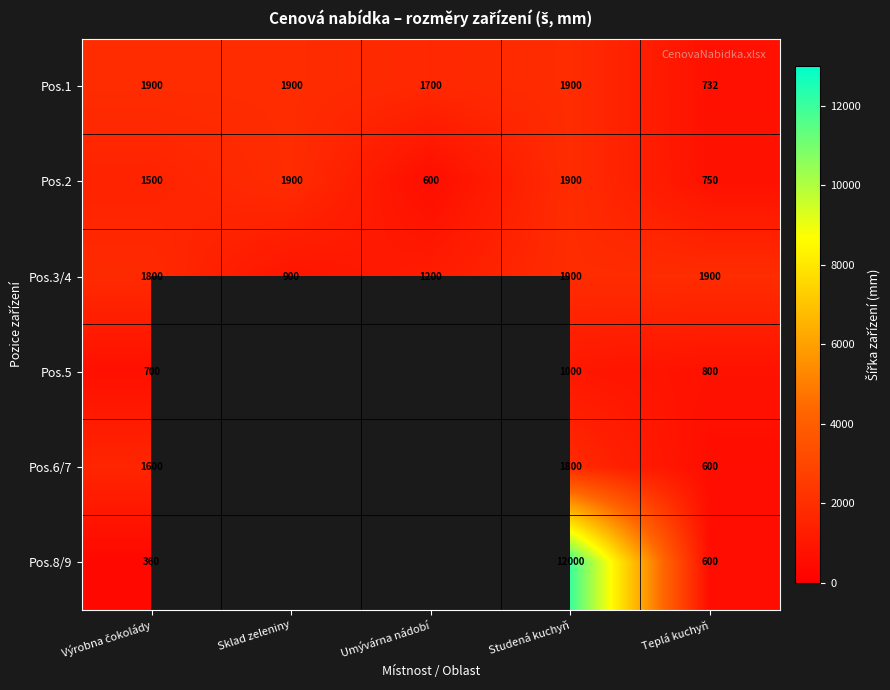

What is the difference between the maximum and minimum values in the Pos.3/4 series?

1000